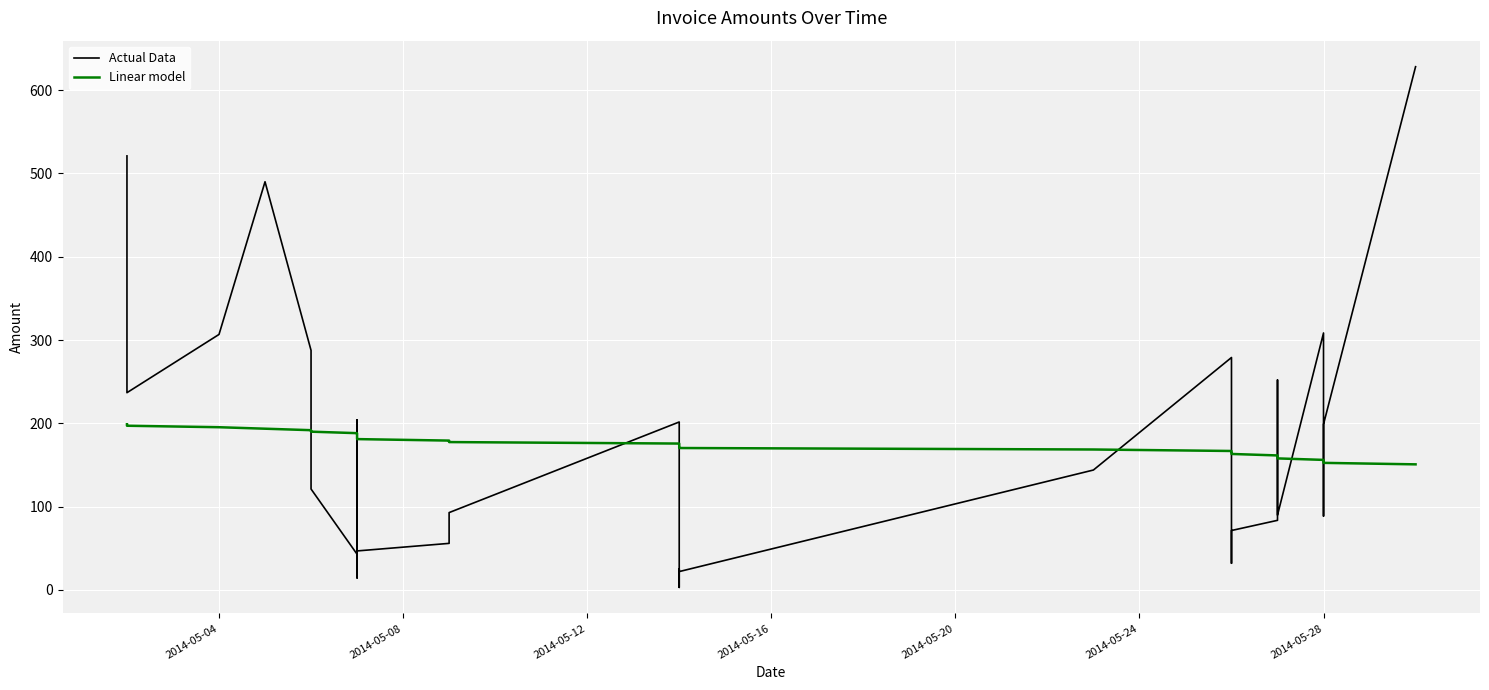

Reading right to left, transcribe all the data shown in this chart.

Actual Data: 628.1	198.9	88.6	308.5	89.8	252.0	83.5	71.3	32.0	279.0	143.9	22.0	25.0	3.0	201.6	92.8	55.9	46.8	204.1	14.4	47.3	42.9	121.1	287.6	490.0	306.7	236.8	521.0
Linear model: 150.7	152.5	154.3	156.1	157.9	159.6	161.4	163.2	165.0	166.8	168.6	170.3	172.1	173.9	175.7	177.5	179.3	181.0	182.8	184.6	186.4	188.2	190.0	191.7	193.5	195.3	197.1	198.9